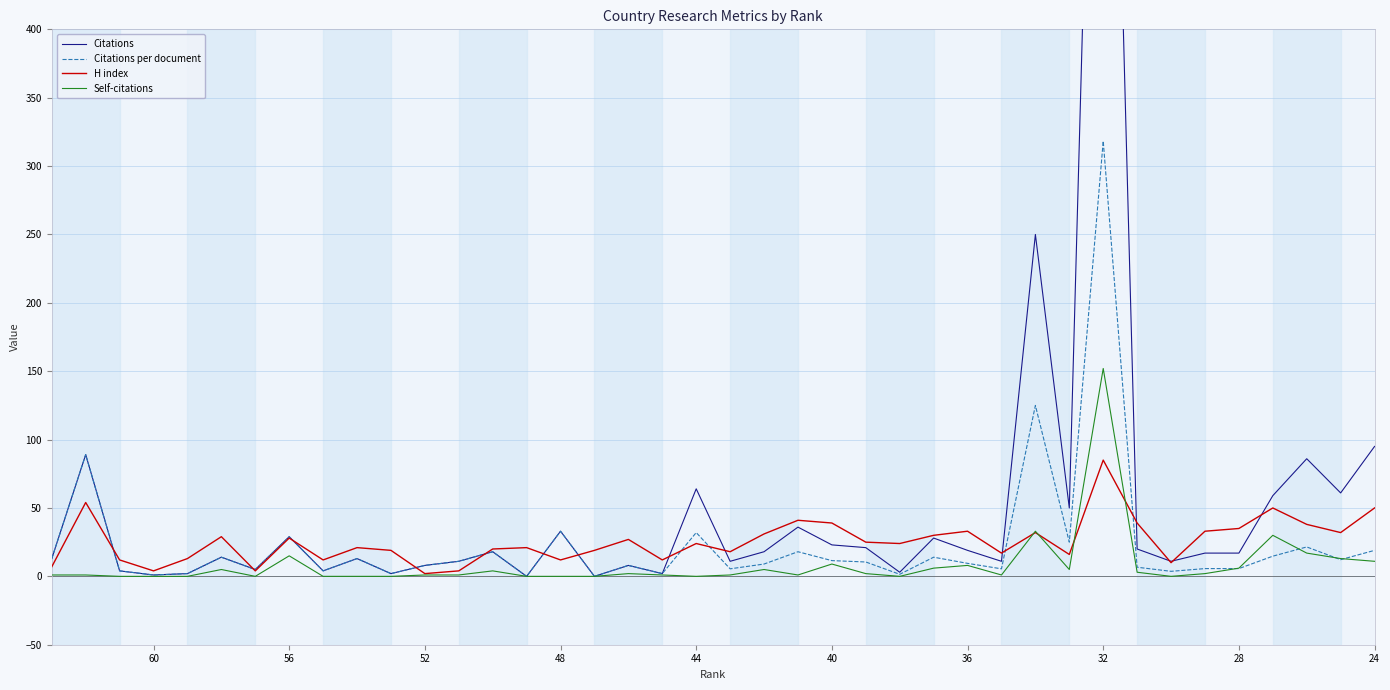

Which series ends up on top after the final intersection of Citations per document and H index?

H index